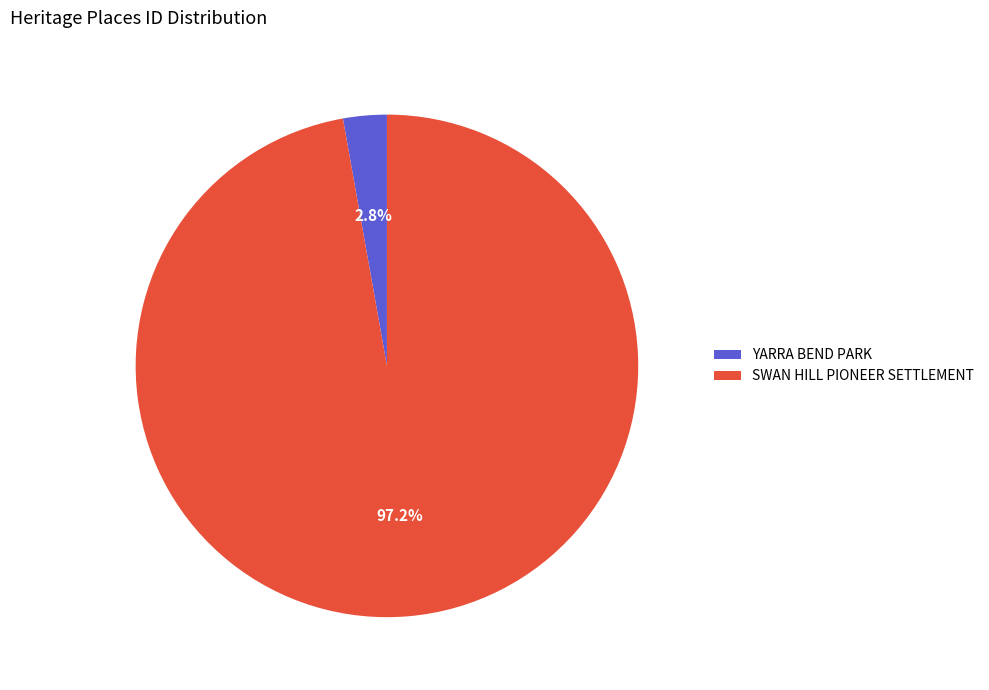

What percentage is the SWAN HILL PIONEER SETTLEMENT slice, to the nearest percent?

97%